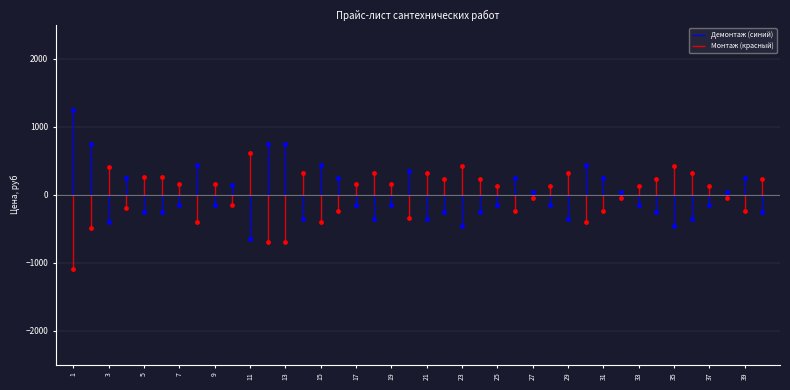

At which category is the sum across all series the highest?

2